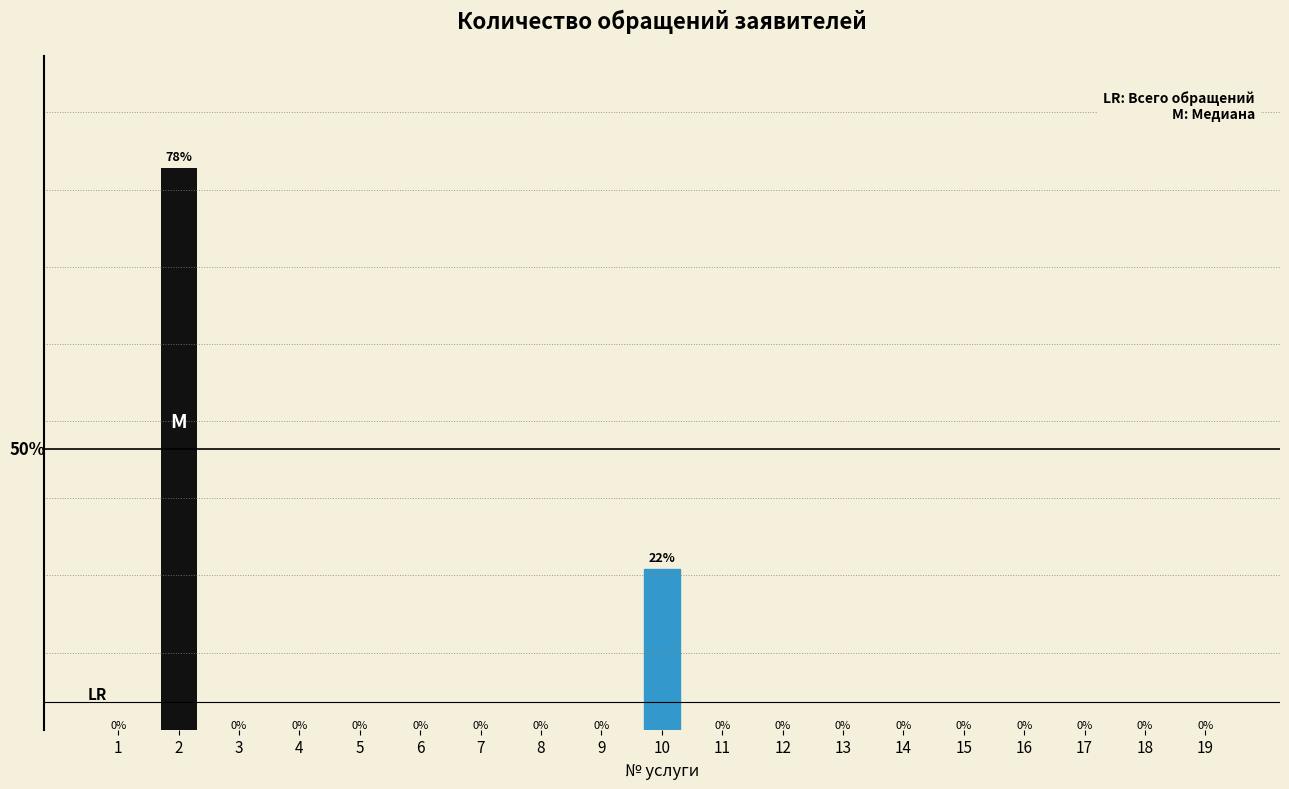

Are the bars horizontal?

No